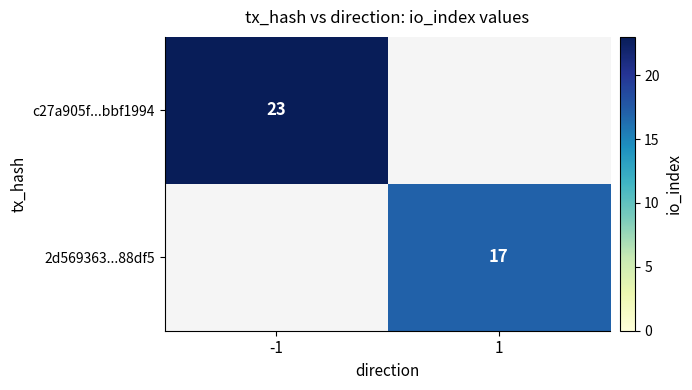

The c27a905f...bbf1994 series shows 23 at -1. True or false?

True